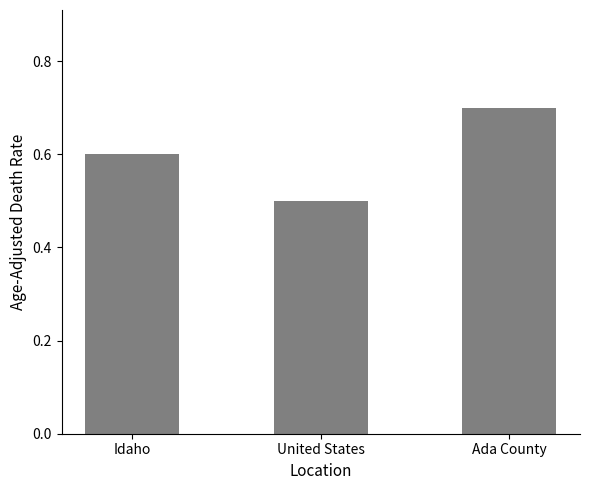

Reading left to right, list all the values displayed in this chart.

0.6	0.5	0.7